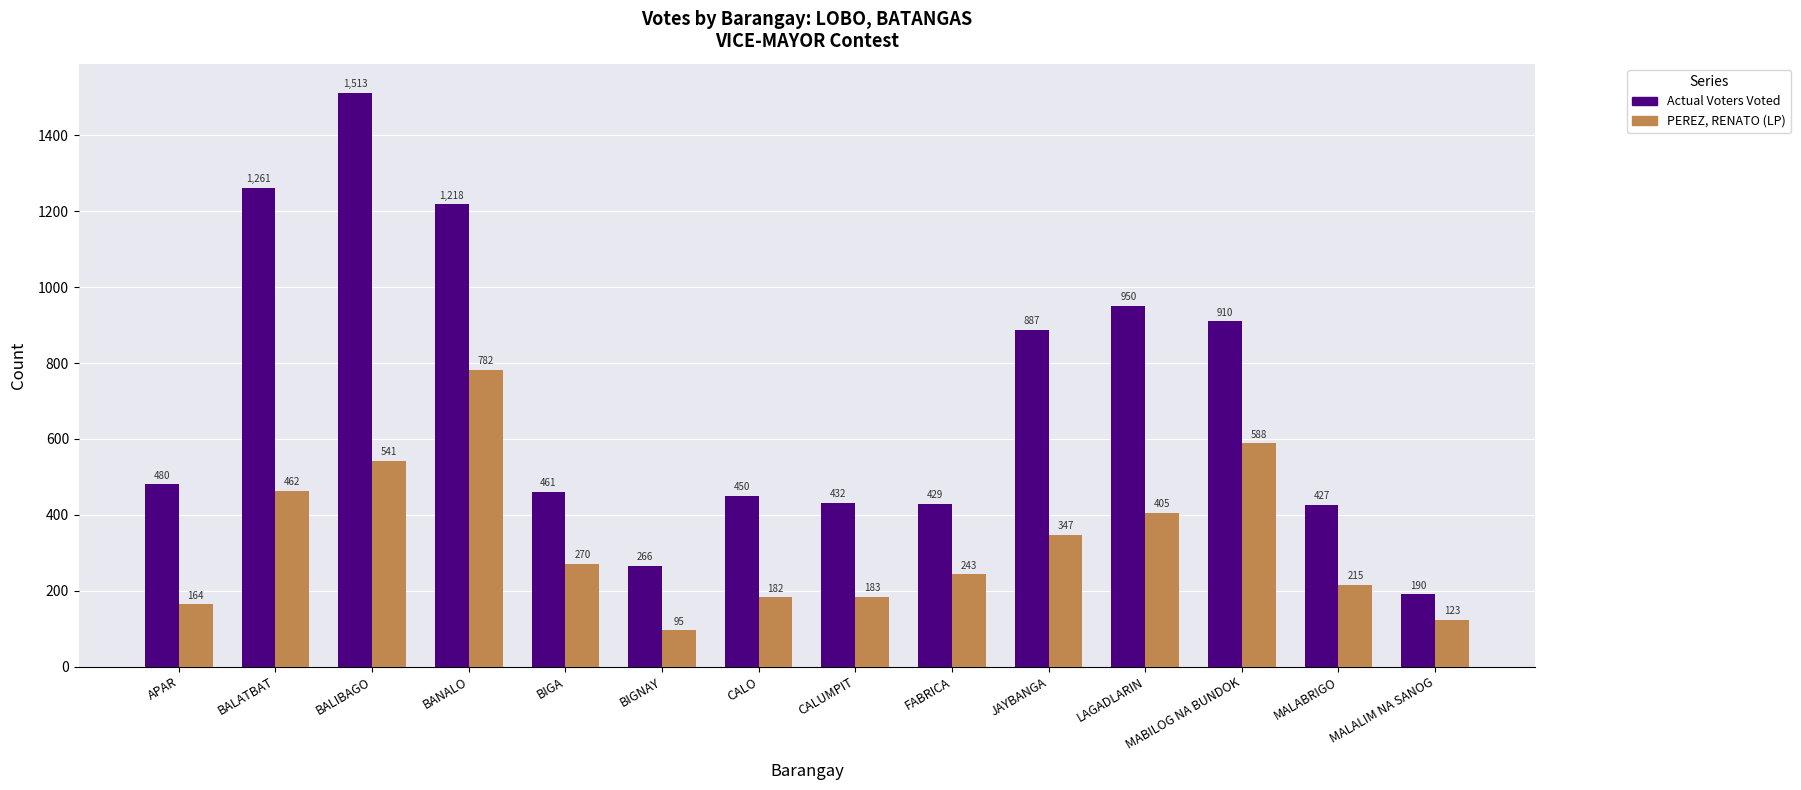

Reading right to left, what are all the values shown in this chart?

Actual Voters Voted: MALALIM NA SANOG=190	MALABRIGO=427	MABILOG NA BUNDOK=910	LAGADLARIN=950	JAYBANGA=887	FABRICA=429	CALUMPIT=432	CALO=450	BIGNAY=266	BIGA=461	BANALO=1218	BALIBAGO=1513	BALATBAT=1261	APAR=480
PEREZ, RENATO (LP): MALALIM NA SANOG=123	MALABRIGO=215	MABILOG NA BUNDOK=588	LAGADLARIN=405	JAYBANGA=347	FABRICA=243	CALUMPIT=183	CALO=182	BIGNAY=95	BIGA=270	BANALO=782	BALIBAGO=541	BALATBAT=462	APAR=164